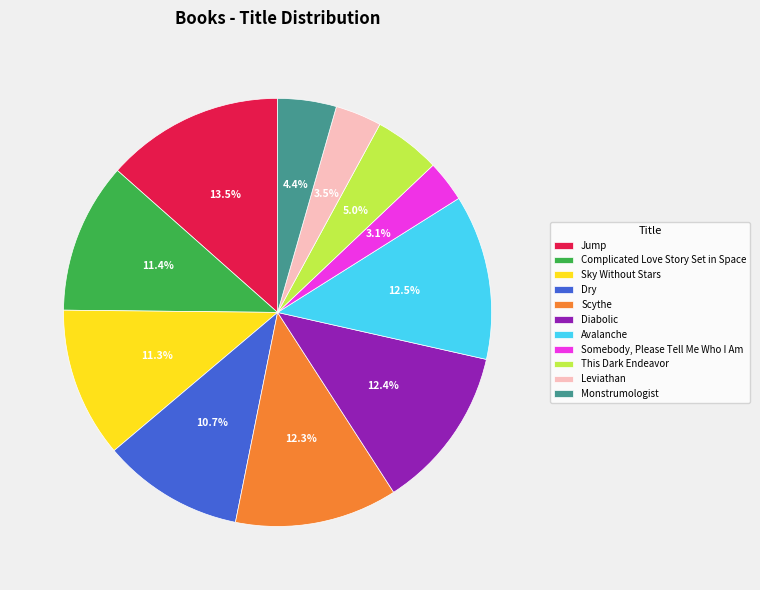

To the nearest percent, what portion does Dry represent?

11%